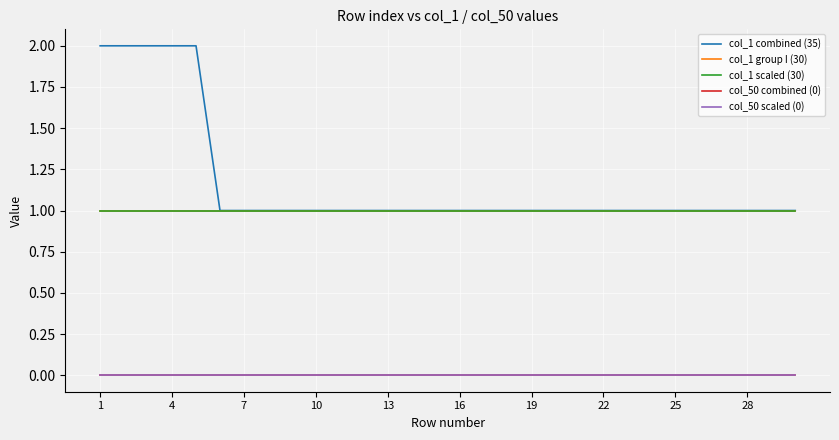

True or false: col_1 combined (35) has more than 1 interior local peaks.

False